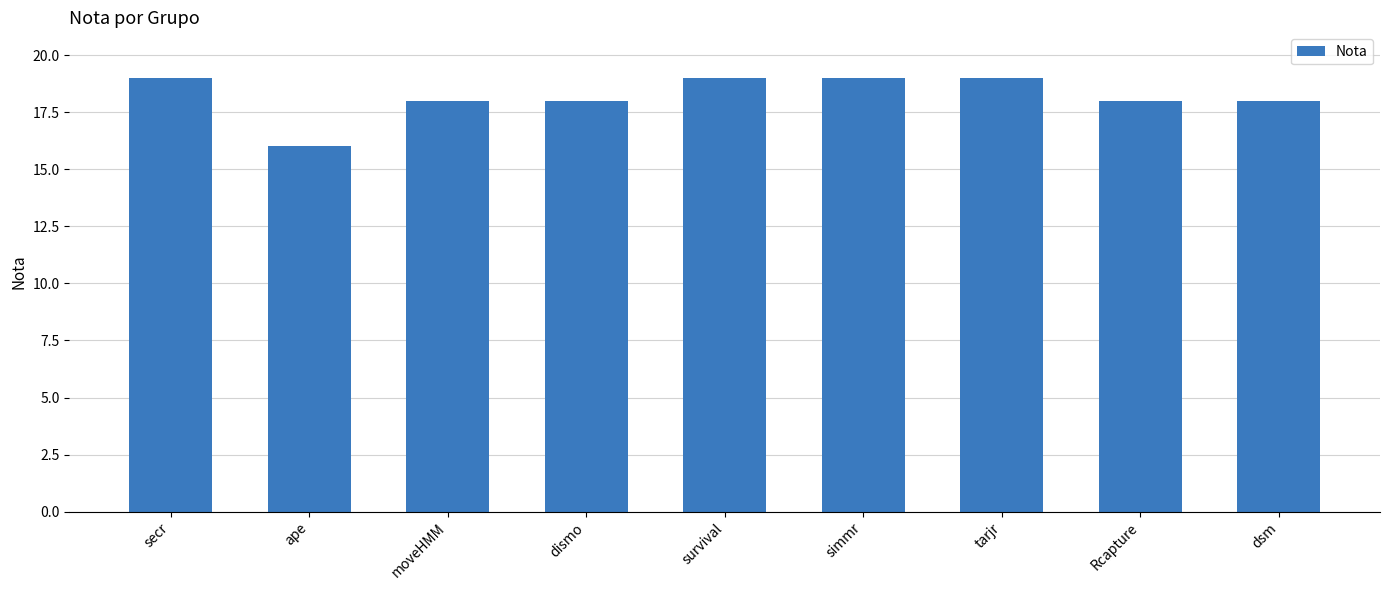

What is the value of the 1st bar from the left?

19